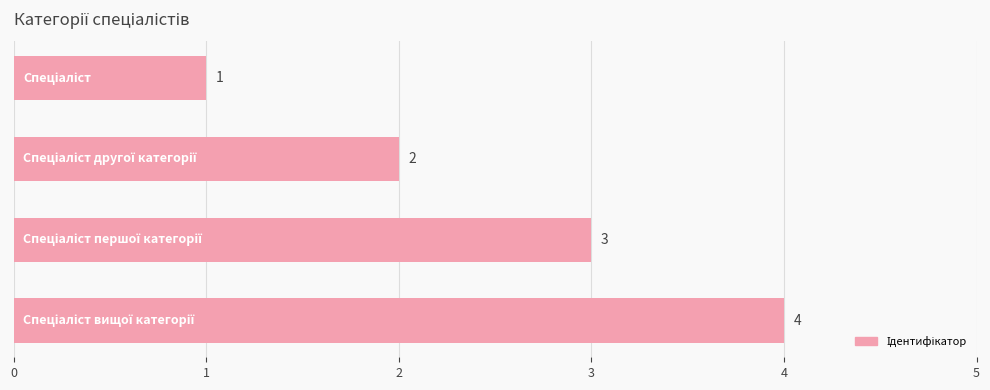

What is the value of the 3rd bar from the top?

3